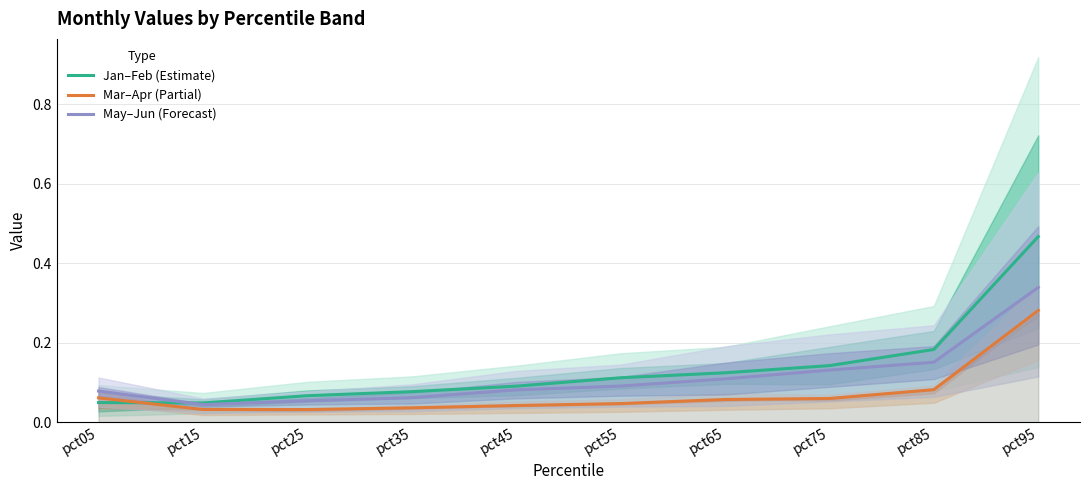

List the series in order of their peak value, highest first.

Jan–Feb (Estimate), May–Jun (Forecast), Mar–Apr (Partial)